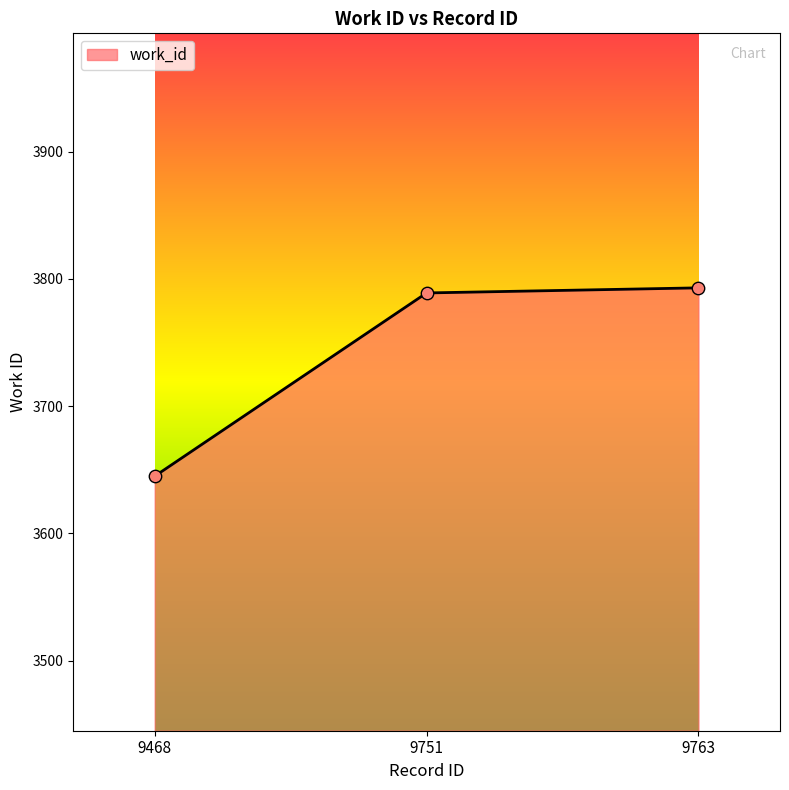

Approximately how many times larger is the value at 9751 compared to 9763?

1.0